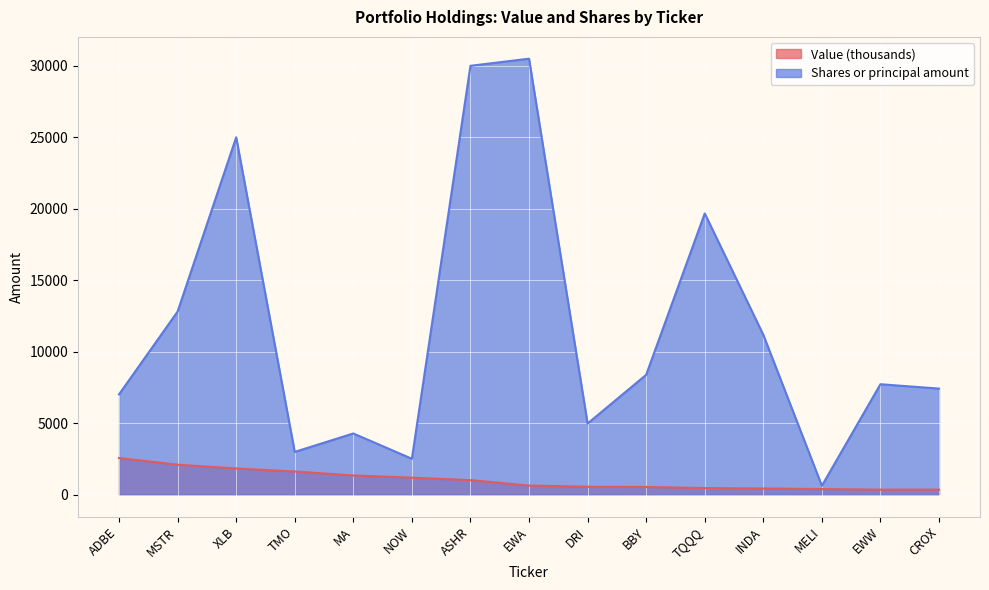

At which category does the chart reach its peak across all series?

EWA